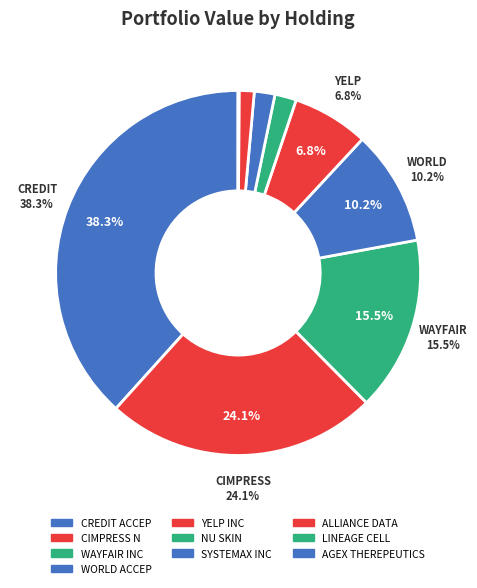

Is there a majority slice in this chart?

No